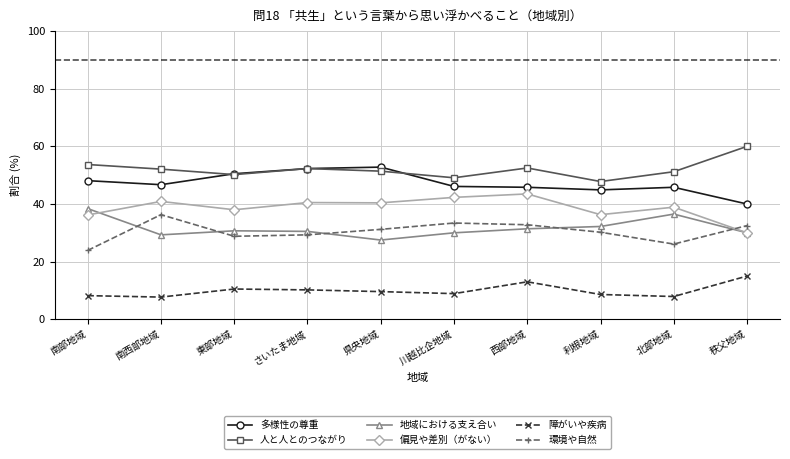

What are all the series names shown in the legend?

多様性の尊重, 人と人とのつながり, 地域における支え合い, 偏見や差別（がない）, 障がいや疾病, 環境や自然